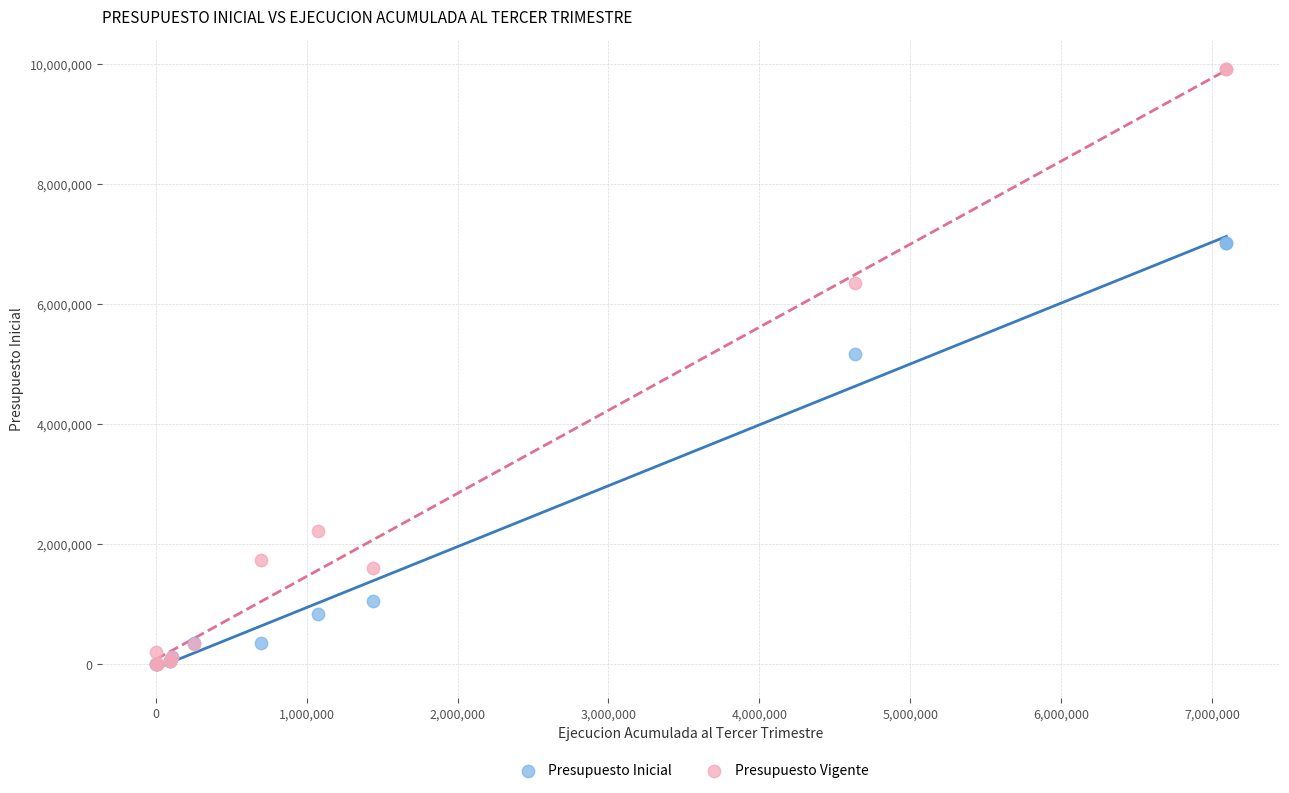

In the Presupuesto Vigente series, what Y value is closest to 4957462?

6344858